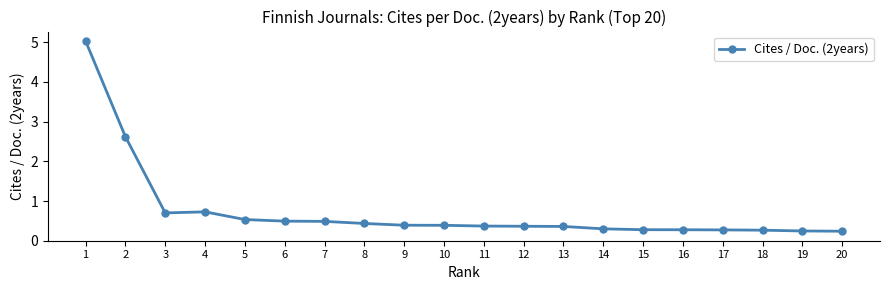

What is the difference between the maximum and minimum values?

4.8